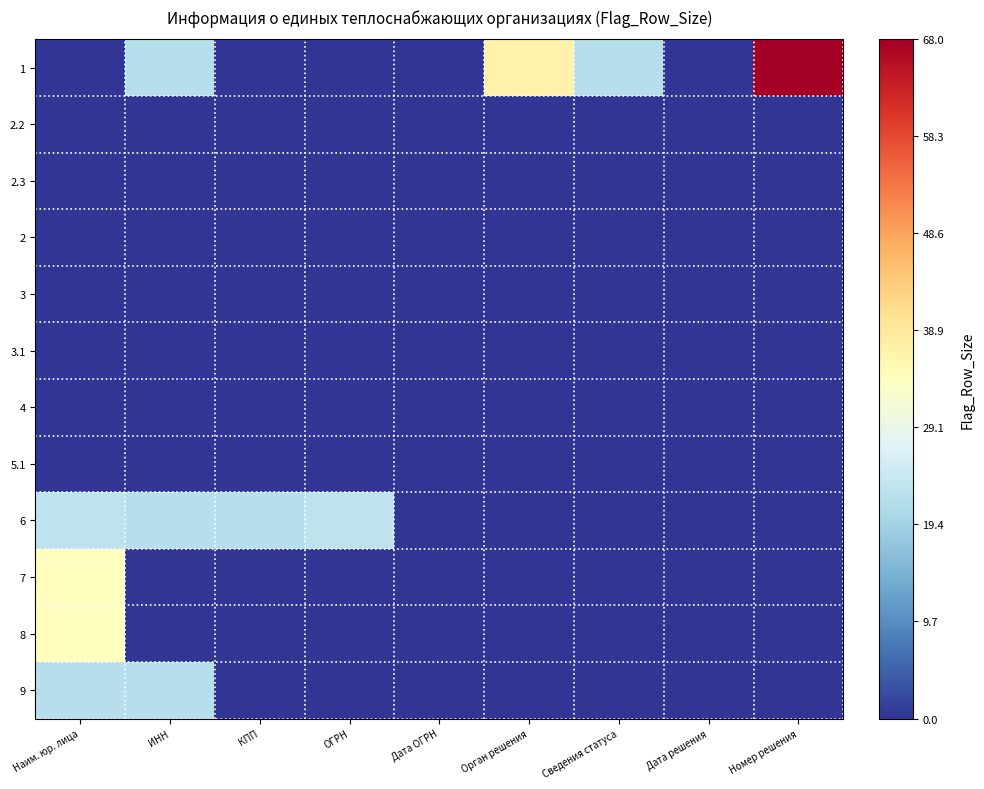

Reading left to right, transcribe all the data shown in this chart.

1: Наим. юр. лица=0	ИНН=22	КПП=0	ОГРН=0	Дата ОГРН=0	Орган решения=37	Сведения статуса=22	Дата решения=0	Номер решения=68
2.2: Наим. юр. лица=0	ИНН=0	КПП=0	ОГРН=0	Дата ОГРН=0	Орган решения=0	Сведения статуса=0	Дата решения=0	Номер решения=0
2.3: Наим. юр. лица=0	ИНН=0	КПП=0	ОГРН=0	Дата ОГРН=0	Орган решения=0	Сведения статуса=0	Дата решения=0	Номер решения=0
2: Наим. юр. лица=0	ИНН=0	КПП=0	ОГРН=0	Дата ОГРН=0	Орган решения=0	Сведения статуса=0	Дата решения=0	Номер решения=0
3: Наим. юр. лица=0	ИНН=0	КПП=0	ОГРН=0	Дата ОГРН=0	Орган решения=0	Сведения статуса=0	Дата решения=0	Номер решения=0
3.1: Наим. юр. лица=0	ИНН=0	КПП=0	ОГРН=0	Дата ОГРН=0	Орган решения=0	Сведения статуса=0	Дата решения=0	Номер решения=0
4: Наим. юр. лица=0	ИНН=0	КПП=0	ОГРН=0	Дата ОГРН=0	Орган решения=0	Сведения статуса=0	Дата решения=0	Номер решения=0
5.1: Наим. юр. лица=0	ИНН=0	КПП=0	ОГРН=0	Дата ОГРН=0	Орган решения=0	Сведения статуса=0	Дата решения=0	Номер решения=0
6: Наим. юр. лица=23	ИНН=22	КПП=22	ОГРН=23	Дата ОГРН=0	Орган решения=0	Сведения статуса=0	Дата решения=0	Номер решения=0
7: Наим. юр. лица=34	ИНН=0	КПП=0	ОГРН=0	Дата ОГРН=0	Орган решения=0	Сведения статуса=0	Дата решения=0	Номер решения=0
8: Наим. юр. лица=34	ИНН=0	КПП=0	ОГРН=0	Дата ОГРН=0	Орган решения=0	Сведения статуса=0	Дата решения=0	Номер решения=0
9: Наим. юр. лица=22	ИНН=22	КПП=0	ОГРН=0	Дата ОГРН=0	Орган решения=0	Сведения статуса=0	Дата решения=0	Номер решения=0